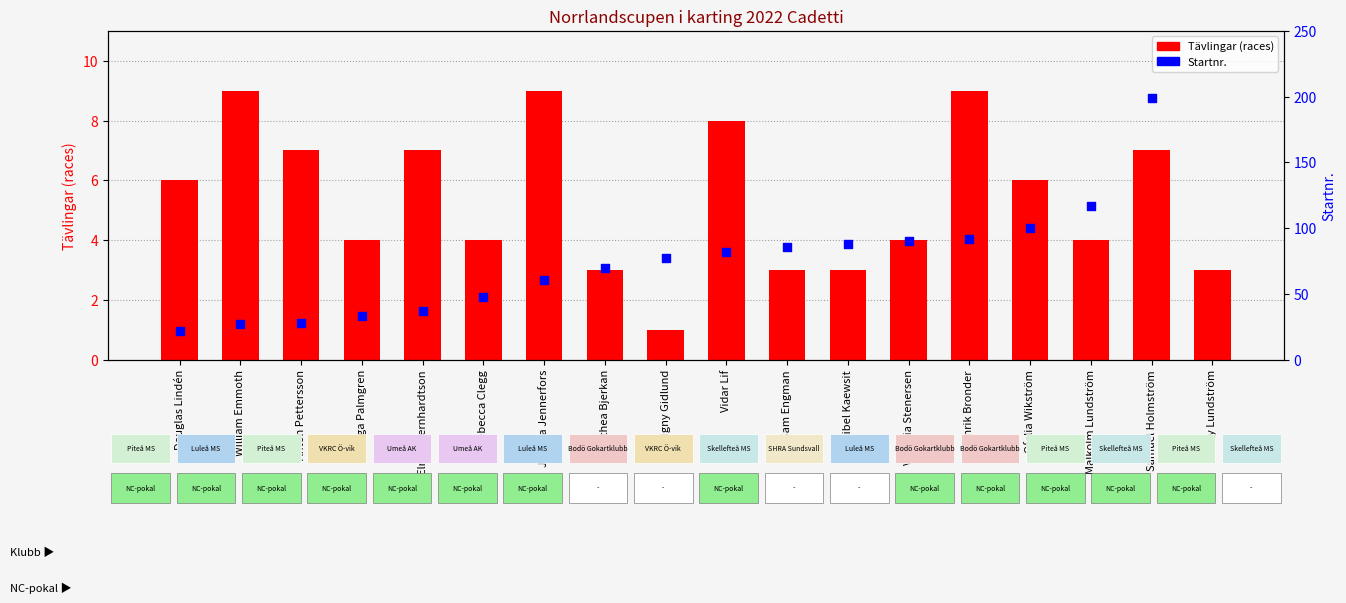

At how many categories does at least one series exceed 4?

18